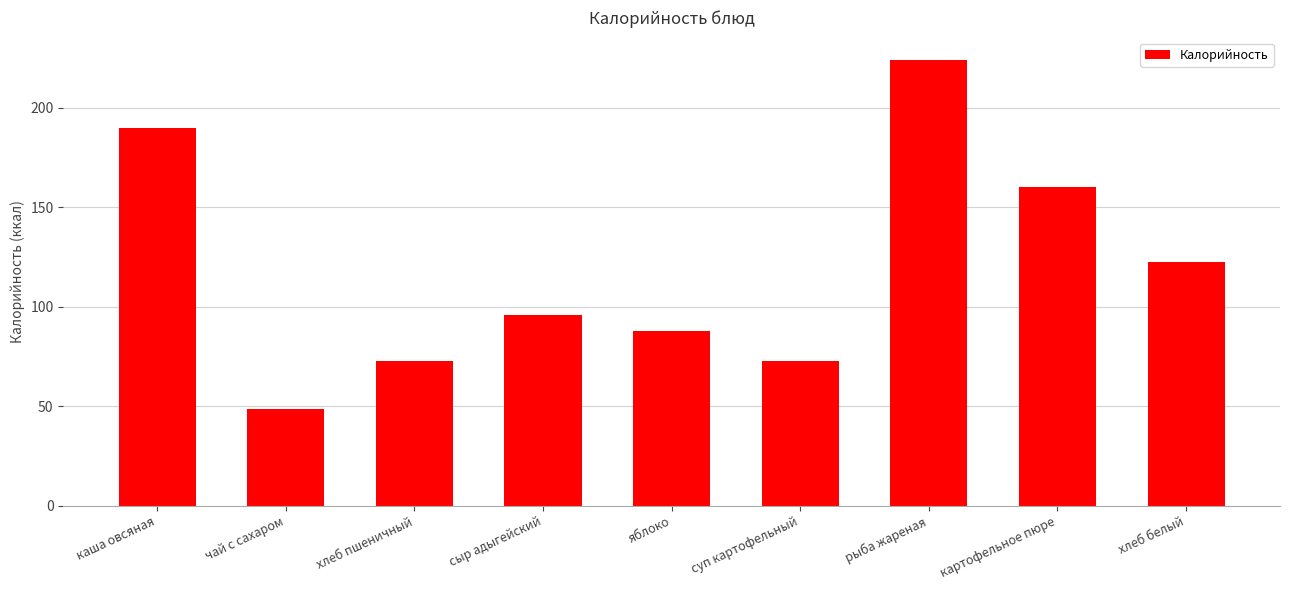

What is the difference between the values at рыба жареная and каша овсяная?

34.0